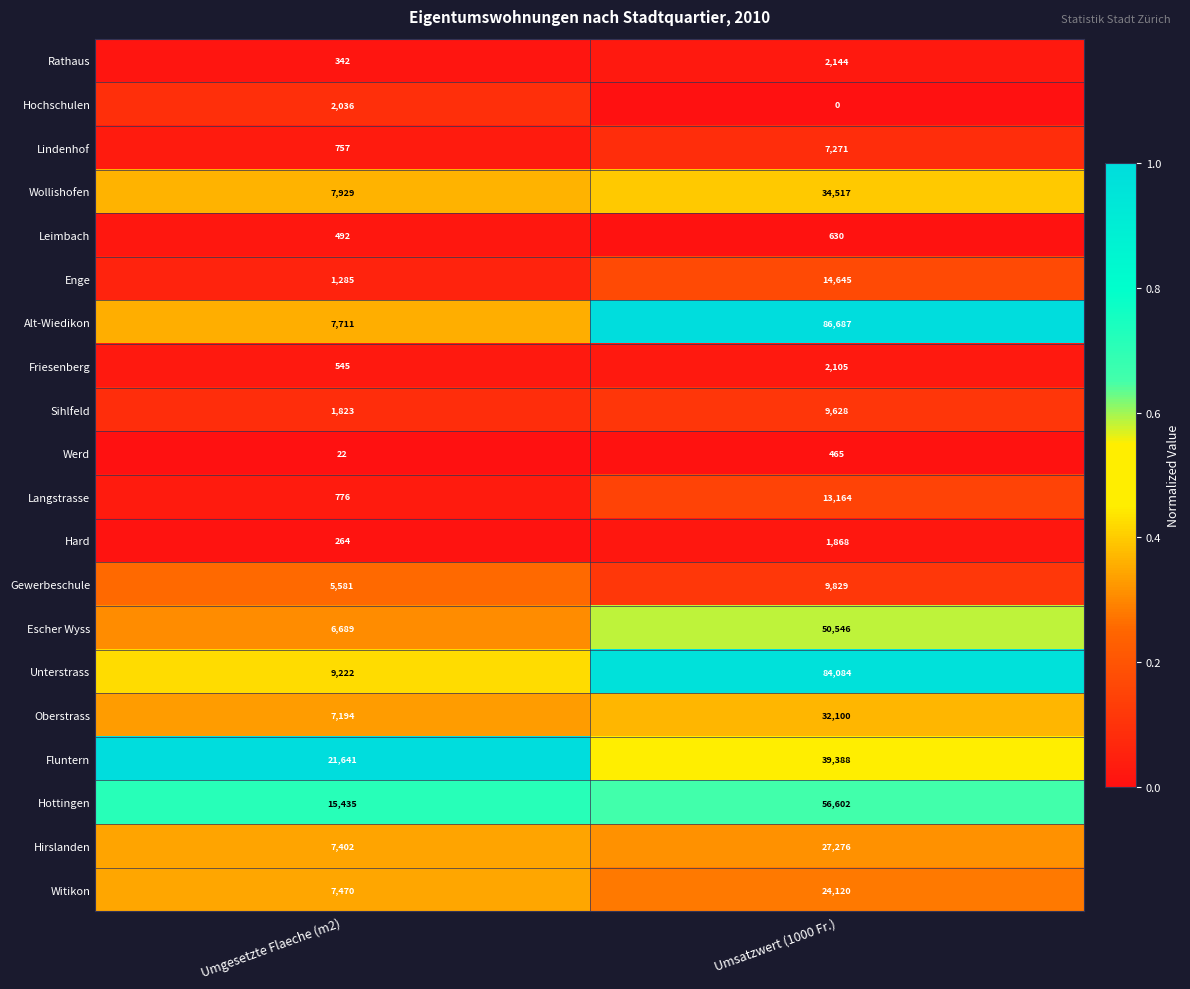

What is the sum of the Rathaus values at Umsatzwert (1000 Fr.) and Umgesetzte Flaeche (m2)?

2486